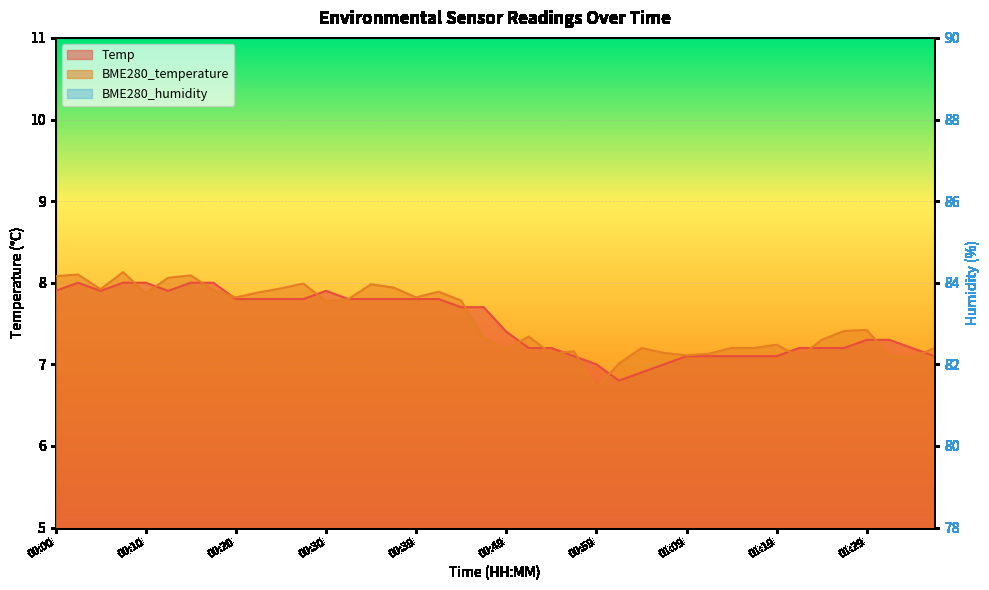

The BME280_humidity series shows 144.6 at 01:12. True or false?

False